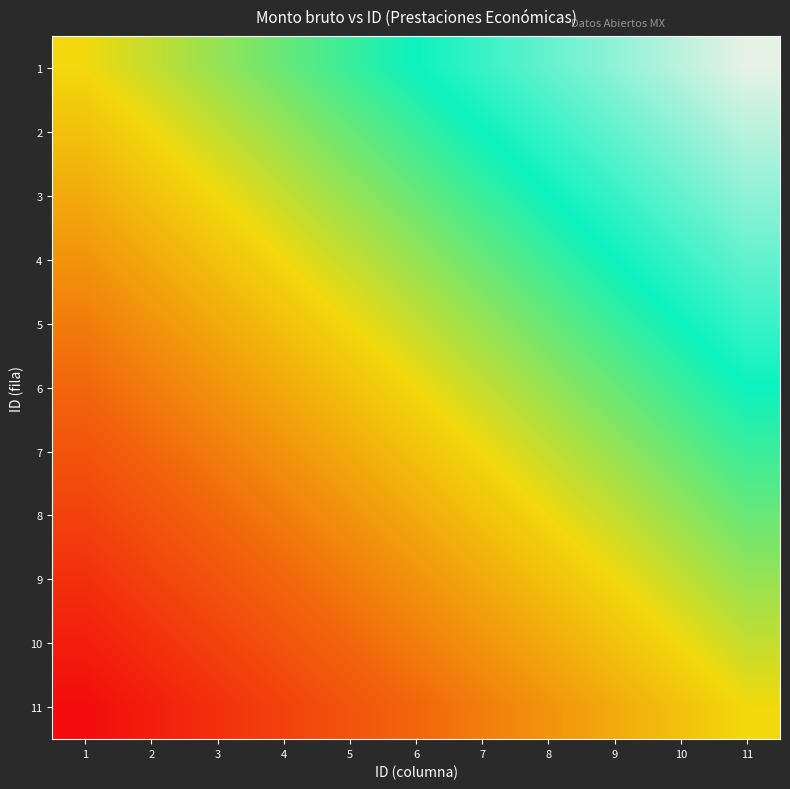

What is the spread (max minus min) of values at 10?

0.5